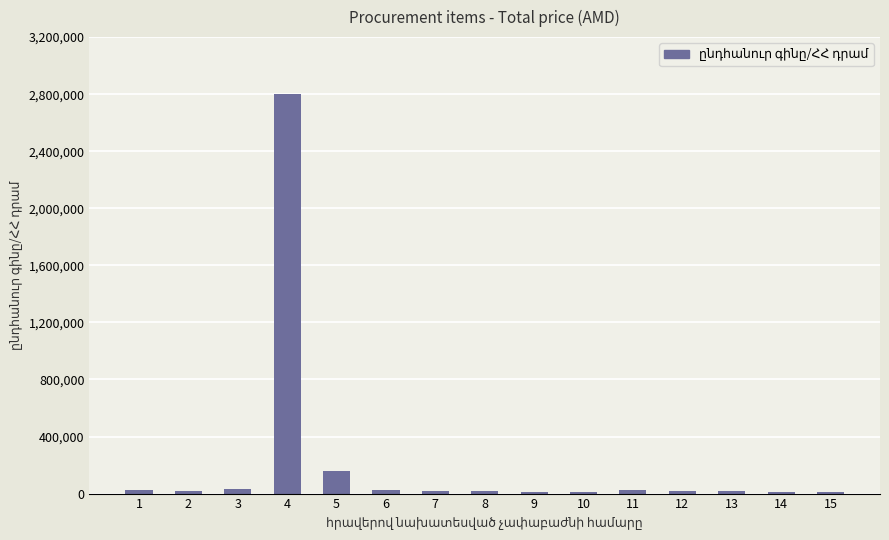

What is the value of the 9th bar from the left?

12500